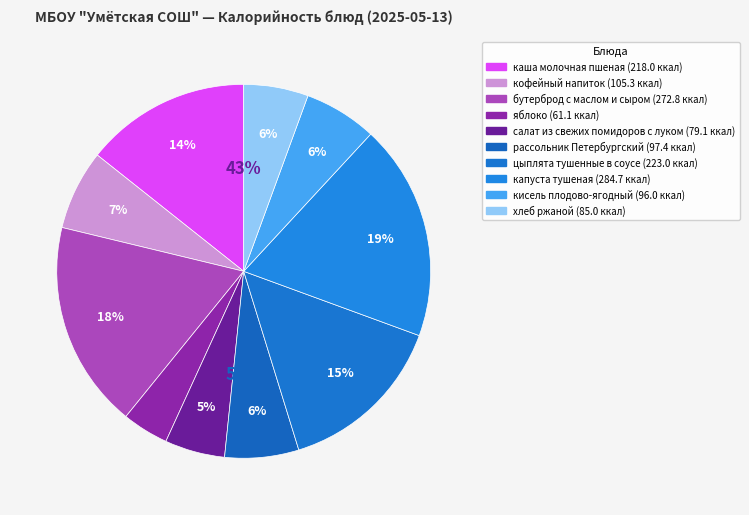

What is the smallest slice in the pie chart?

яблоко